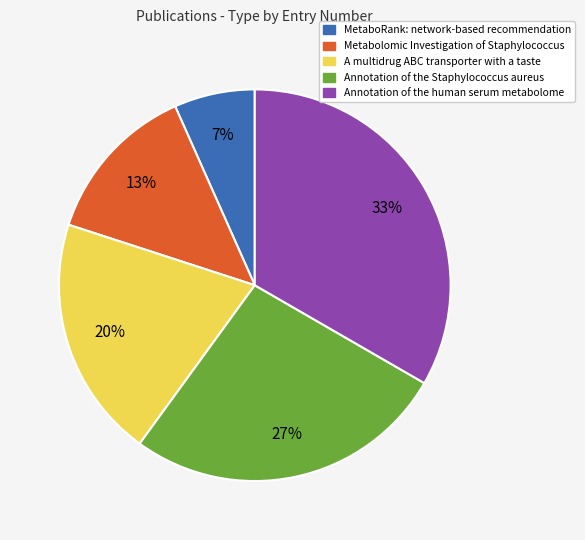

Is the sum of Annotation of the Staphylococcus aureus and A multidrug ABC transporter with a taste greater than half?

No